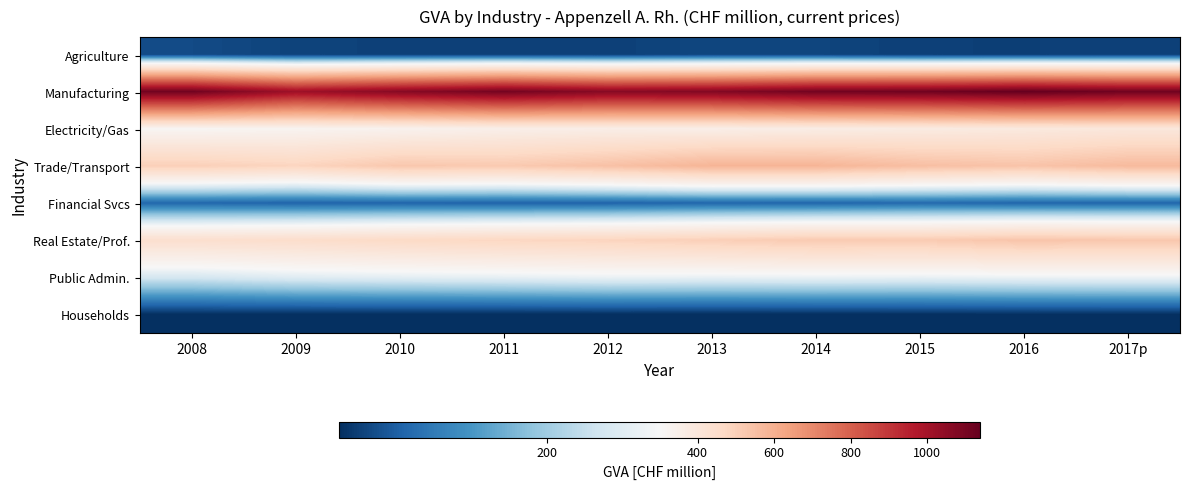

What is the total value across all series at 2015?

2959.3